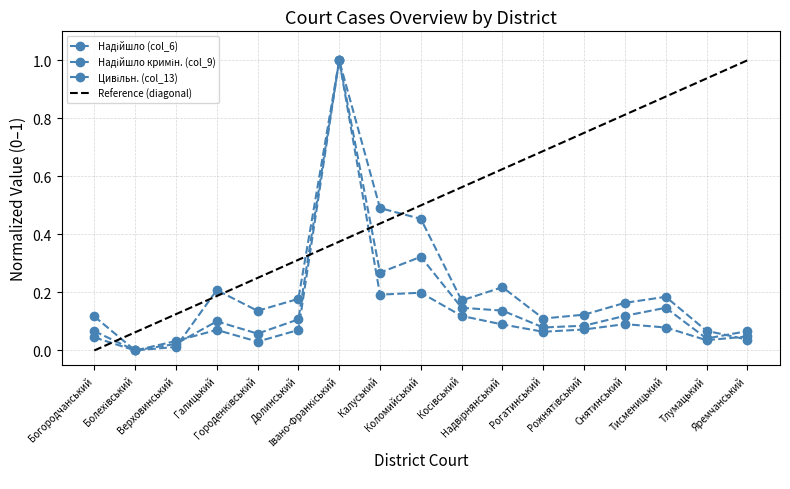

What is the sum of all Надійшло кримін. (col_9) values?

2.2